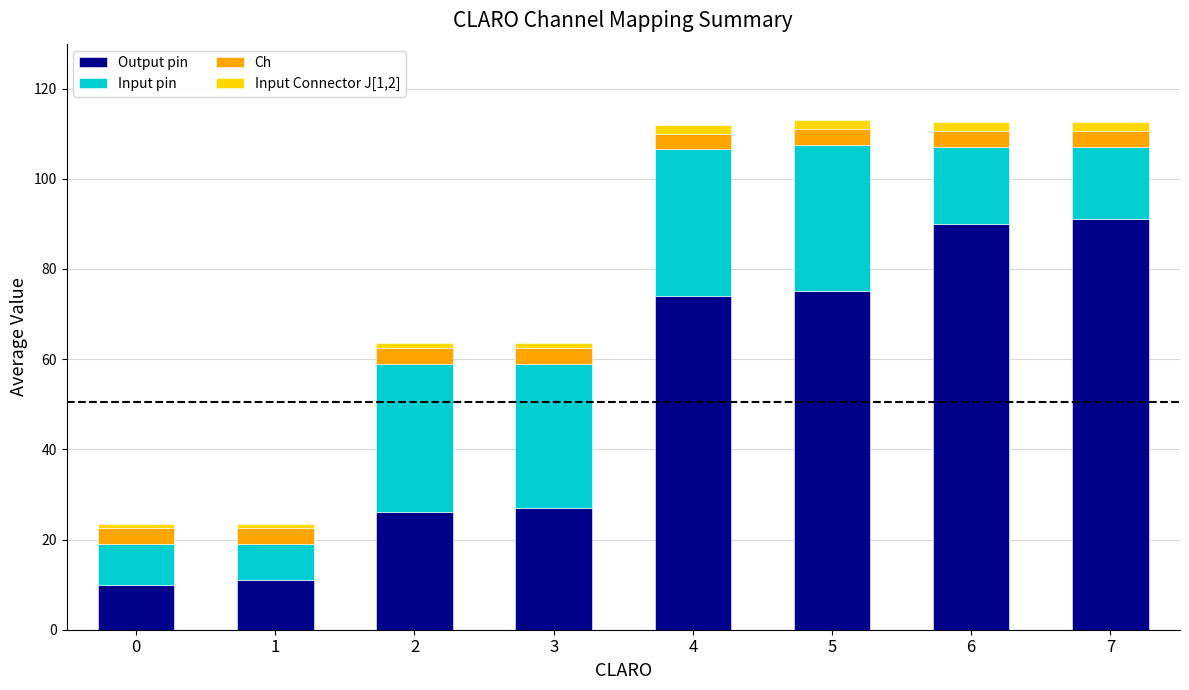

What is the lowest value of the Output pin series?

10.0